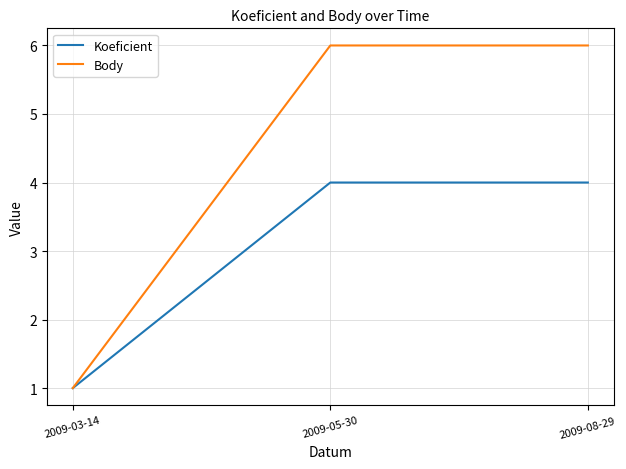

Which series has the largest total across all categories?

Body